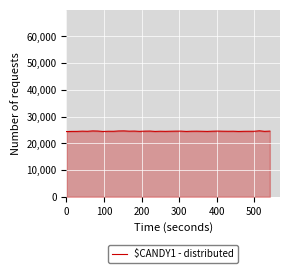

What is the minimum value shown in the chart?

24401